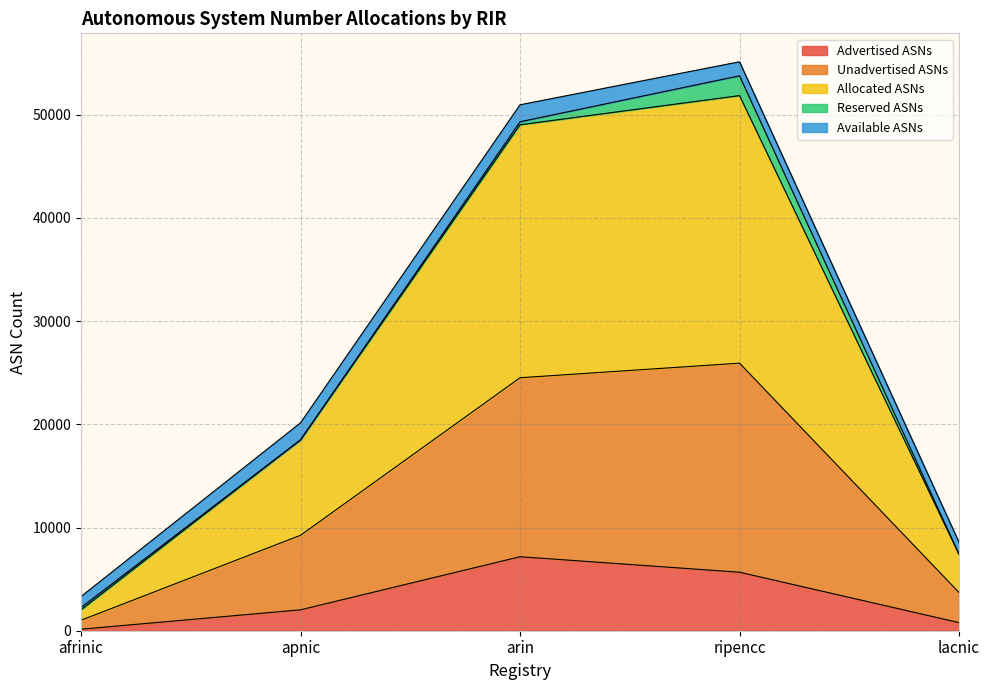

What is the total value across all series at apnic?

20150